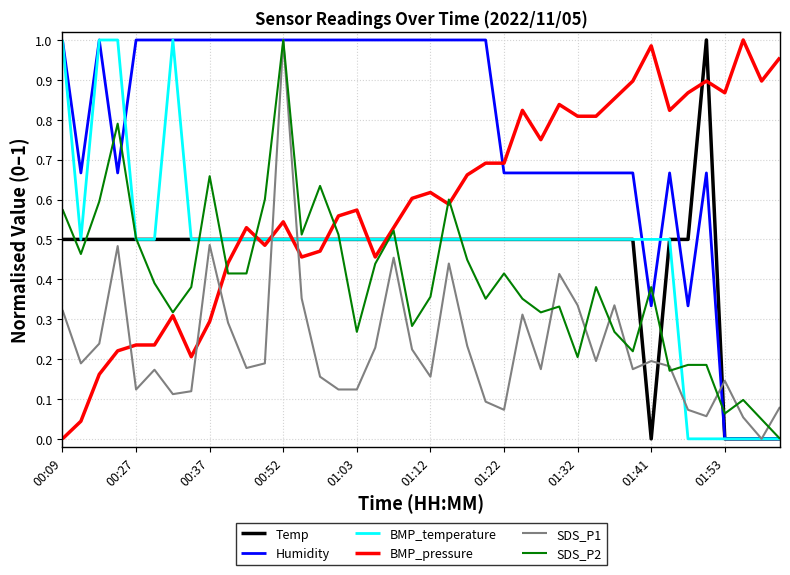

True or false: Humidity and BMP_pressure intersect in this chart.

True